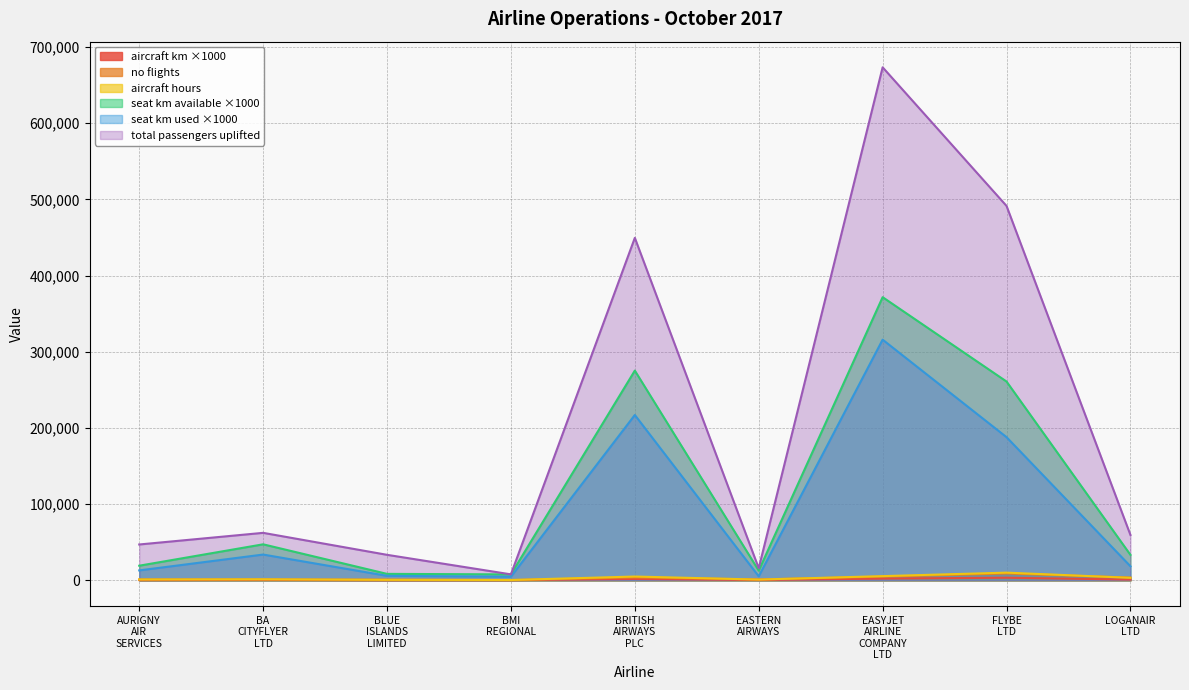

What is the greatest value displayed?

673339.0